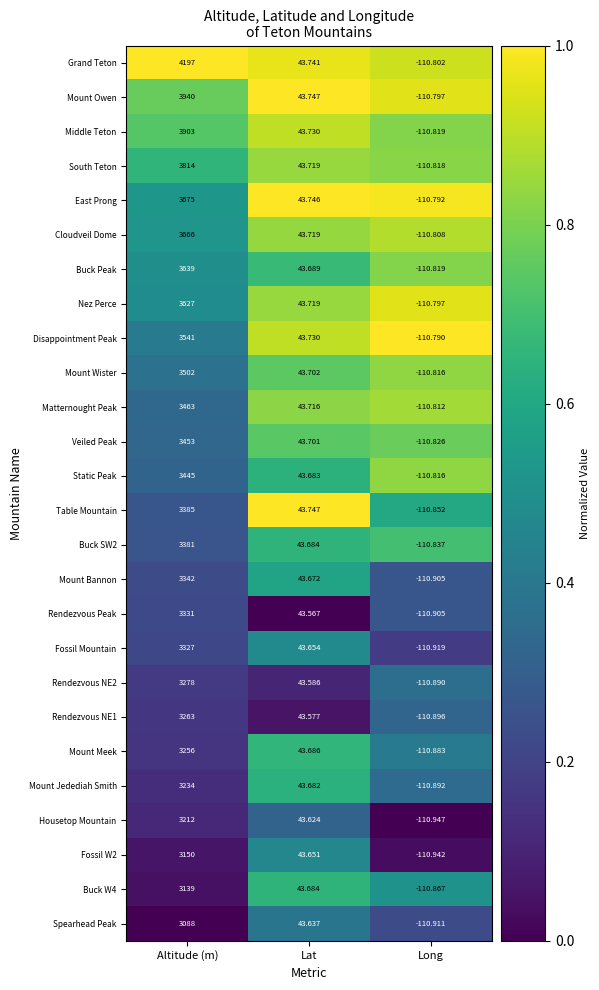

Rank the series by their maximum value, from highest to lowest.

Grand Teton, Mount Owen, Middle Teton, South Teton, East Prong, Cloudveil Dome, Buck Peak, Nez Perce, Disappointment Peak, Mount Wister, Matternought Peak, Veiled Peak, Static Peak, Table Mountain, Buck SW2, Mount Bannon, Rendezvous Peak, Fossil Mountain, Rendezvous NE2, Rendezvous NE1, Mount Meek, Mount Jedediah Smith, Housetop Mountain, Fossil W2, Buck W4, Spearhead Peak